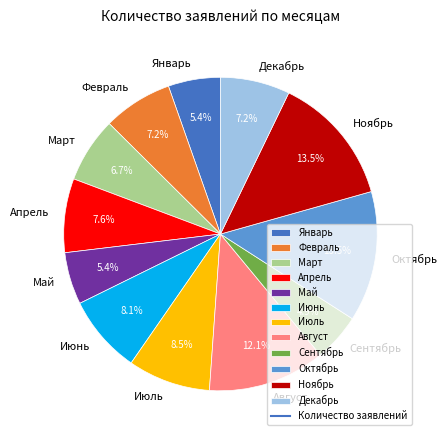

To the nearest percent, what is the difference between the largest and smallest slice percentages?

9%